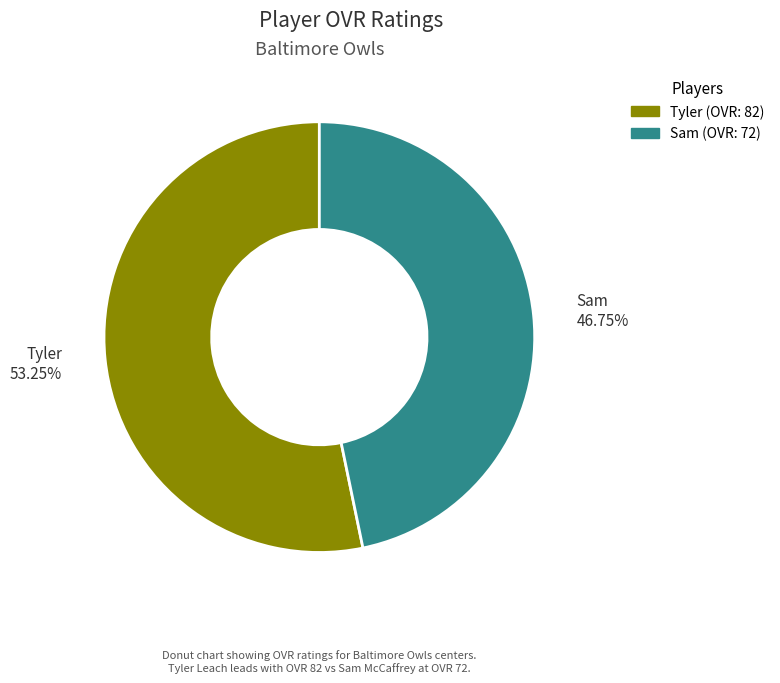

Does Tyler account for over 50% of the chart?

Yes